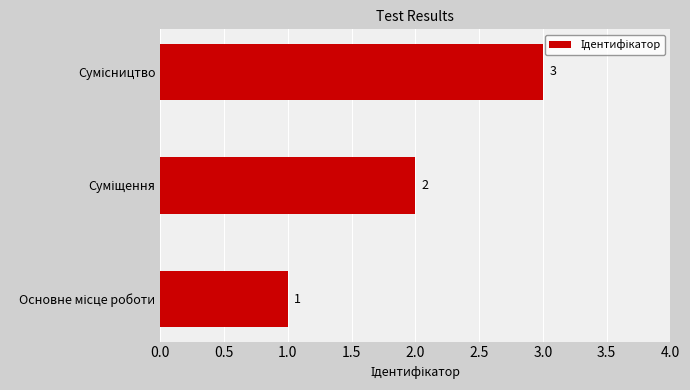

How many values are below 2?

1